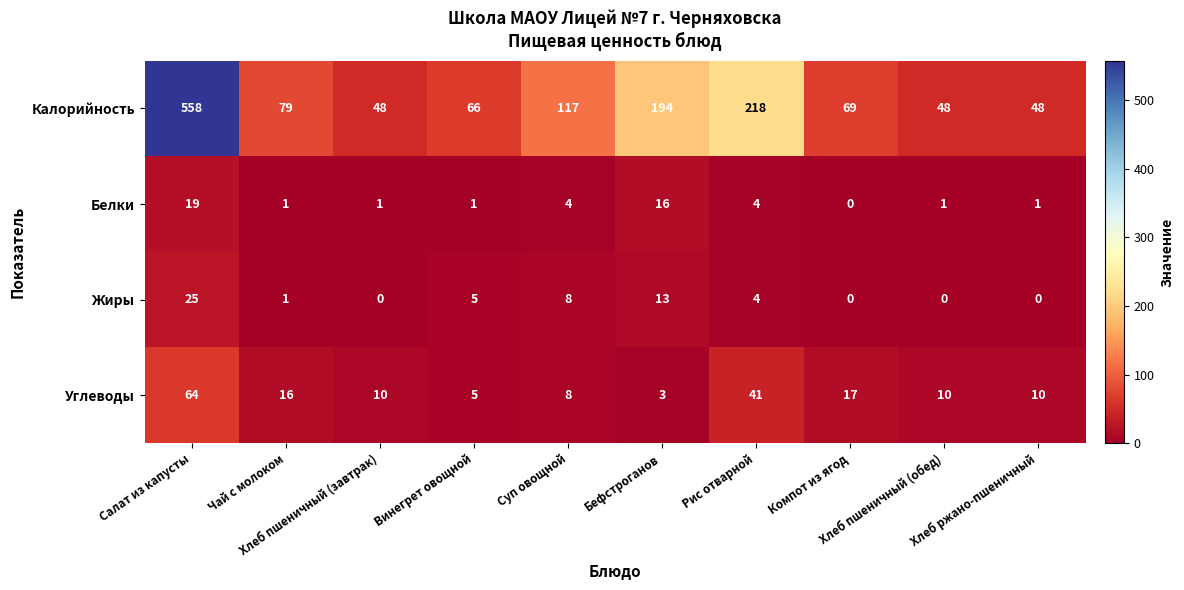

Rank the series by their maximum value, from lowest to highest.

Белки, Жиры, Углеводы, Калорийность